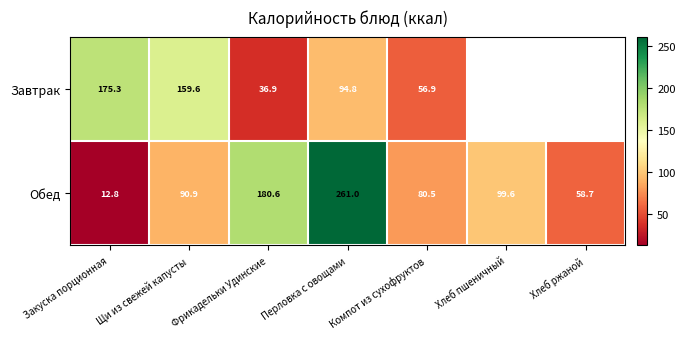

What is the difference between the Завтрак values at Фрикадельки Удинские and Щи из свежей капусты?

122.7